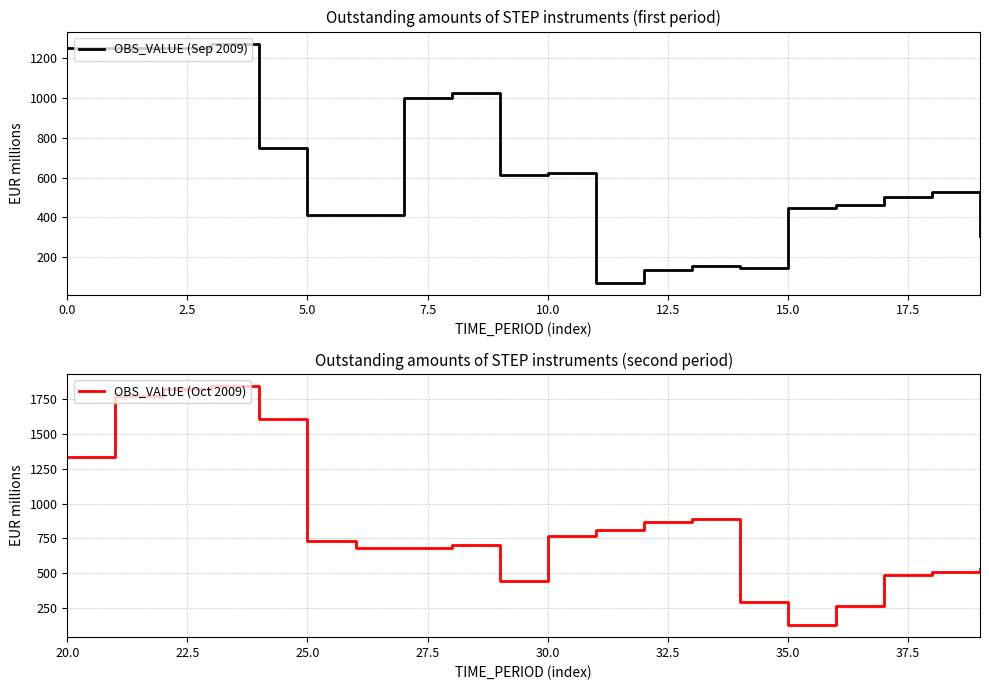

What is the smallest value displayed?

73